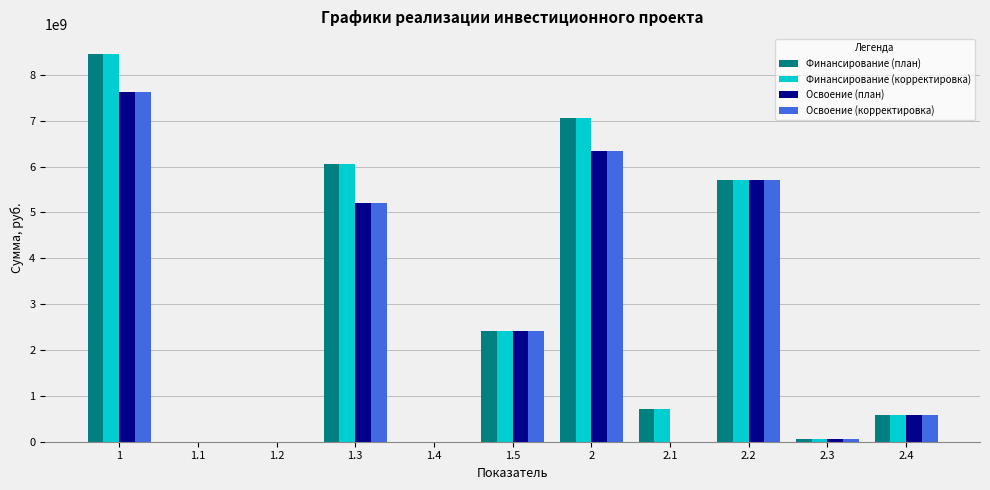

What is the sum of all Освоение (корректировка) values?

27926339980